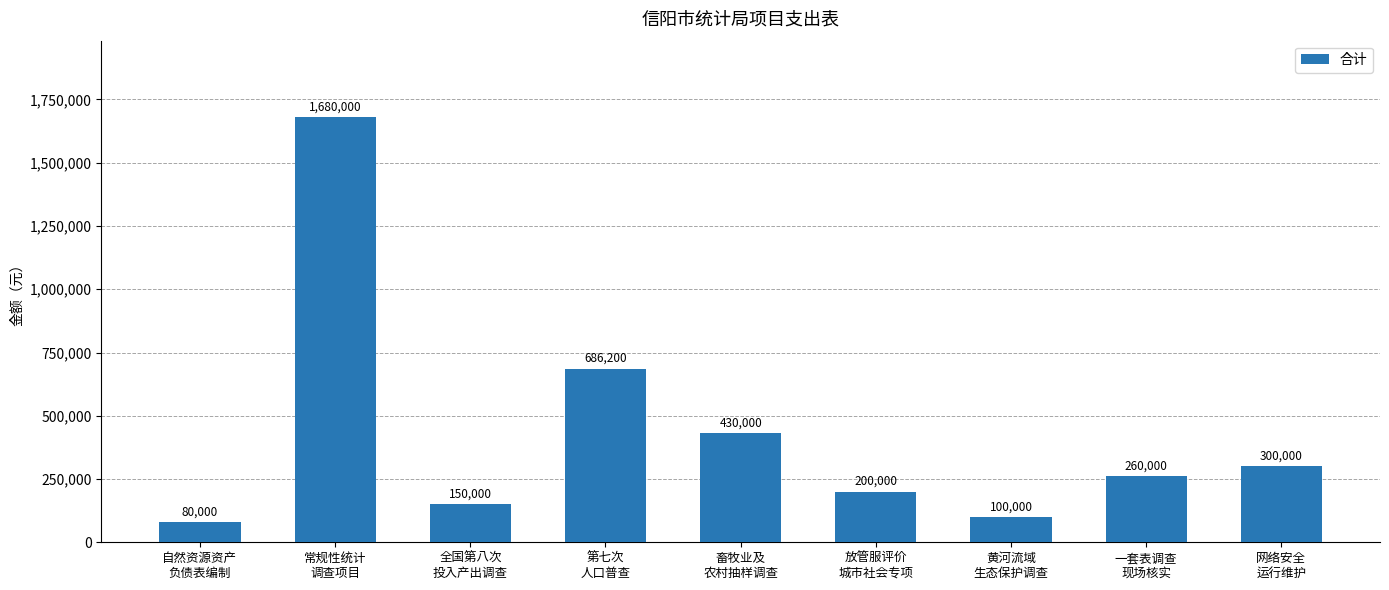

How many data points are less than 260000?

4